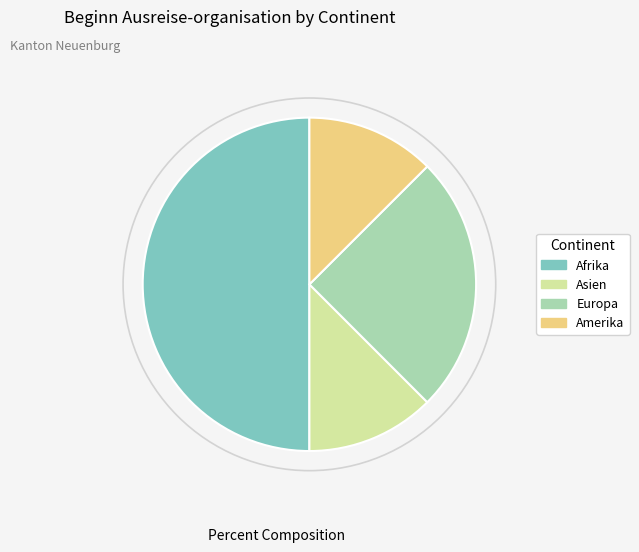

Do Europa and Asien together represent more than half of the pie?

No